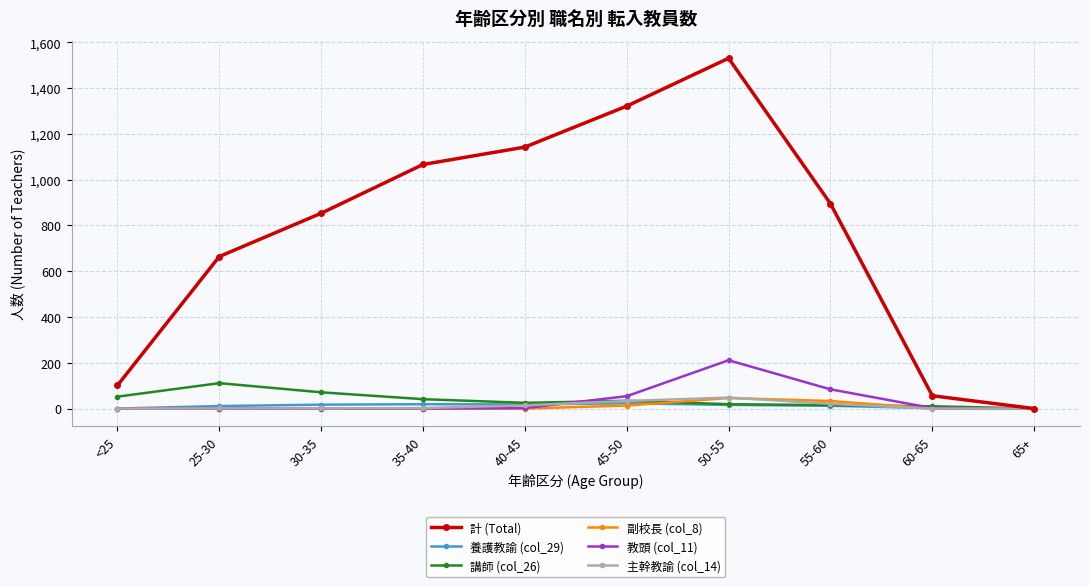

Where is the first local maximum for 計 (Total)?

50-55